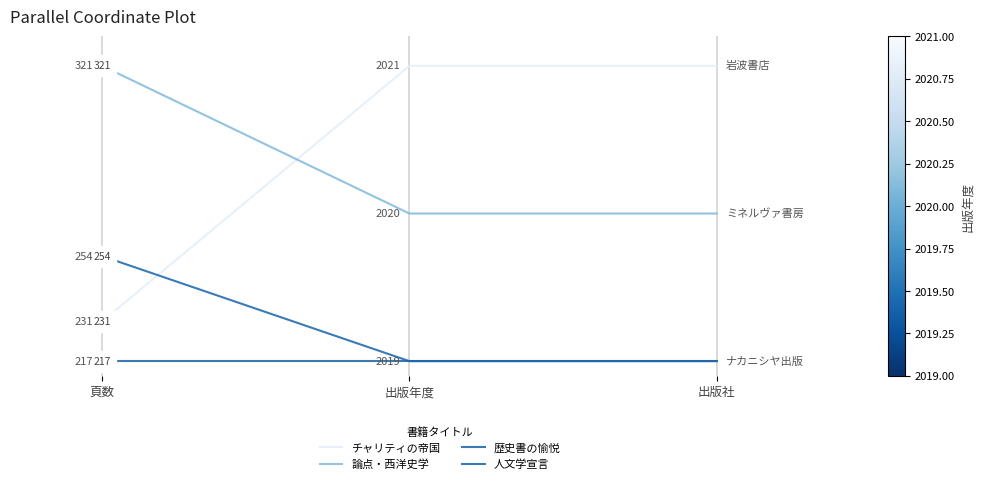

Rank the series by their maximum value, from lowest to highest.

人文学宣言, 歴史書の愉悦, チャリティの帝国, 論点・西洋史学